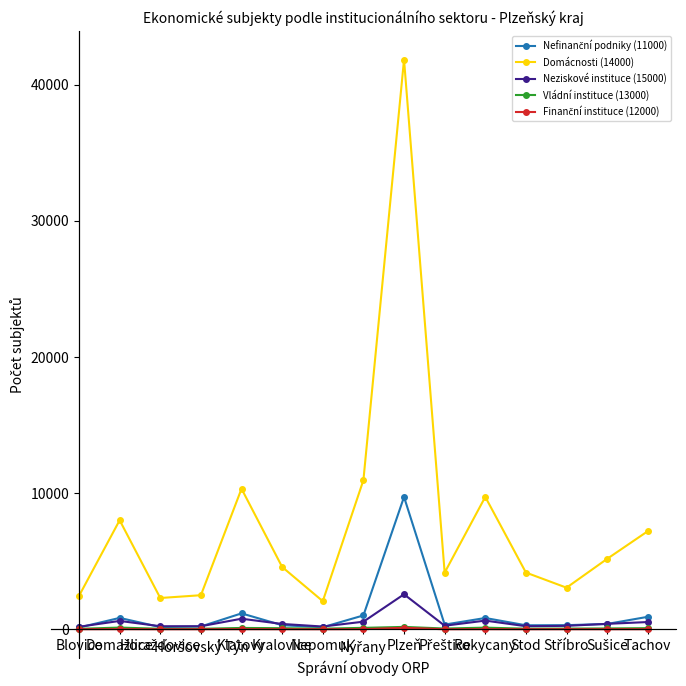

What is the lowest value of the Domácnosti (14000) series?

2062